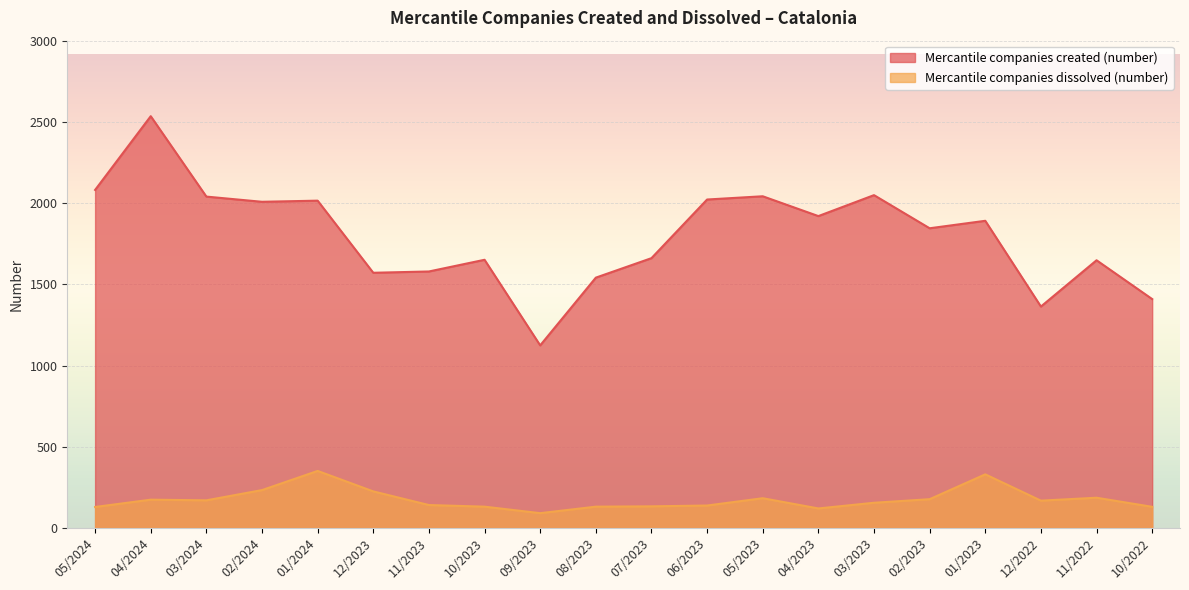

Is it true that Mercantile companies dissolved (number) equals 170 at 03/2024?

True